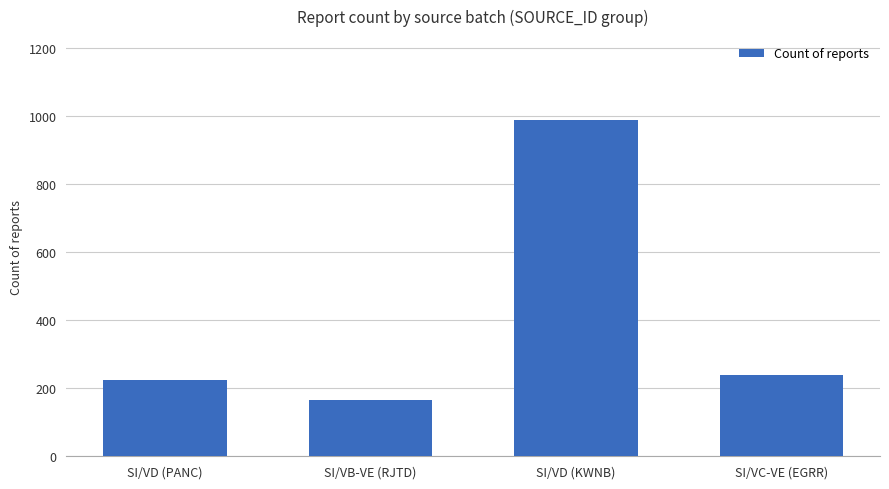

How many data points are less than 240?

2